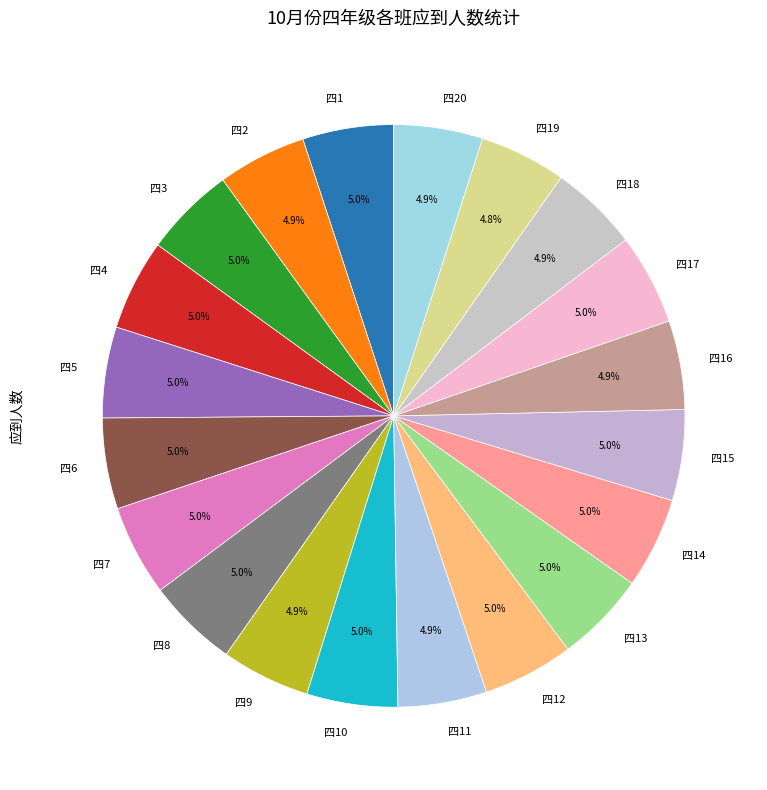

How many slices are in this pie chart?

20